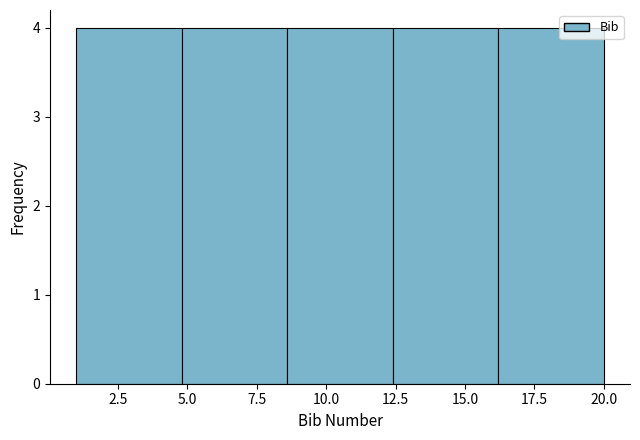

Reading left to right, transcribe this chart: for each bar, give the range it covers on the x-axis and its height. Neither the bar edges nor the heights are printed on the chart, so give them approximately, as read against the axes.

1.0 to 4.8: 4
4.8 to 8.6: 4
8.6 to 12.4: 4
12.4 to 16.2: 4
16.2 to 20.0: 4